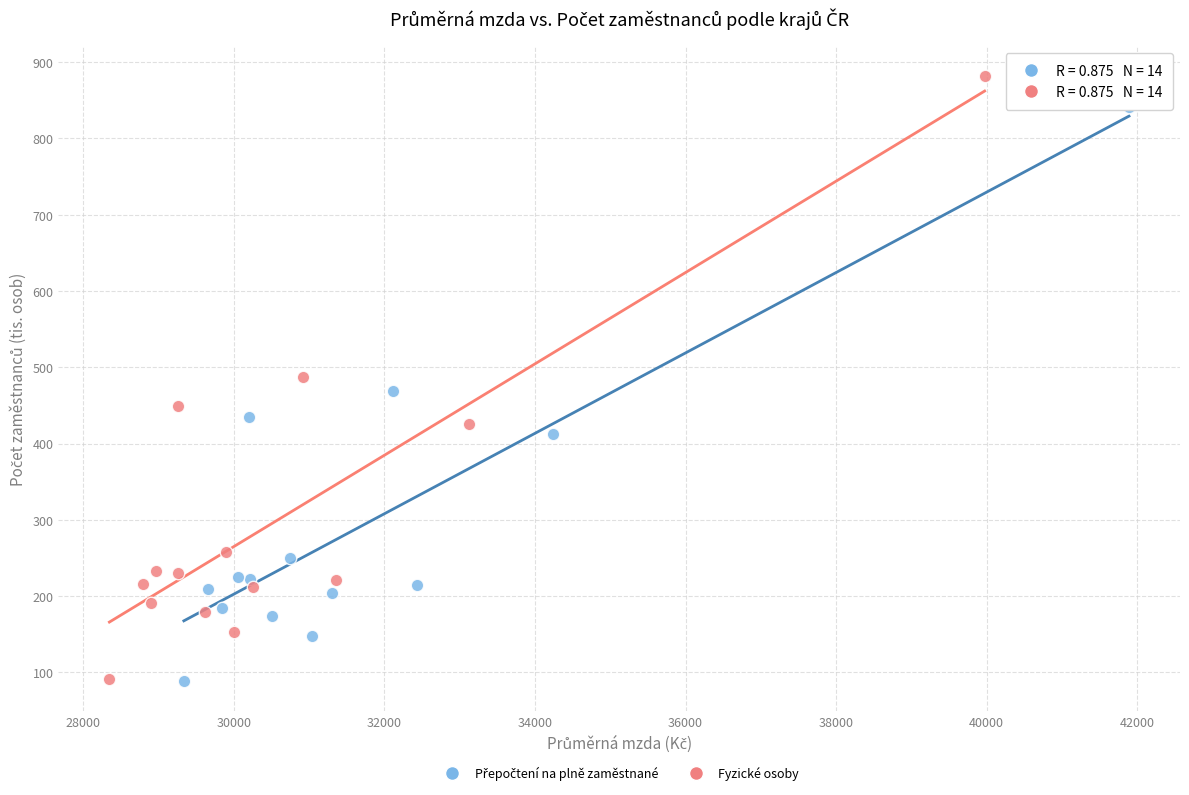

Which series has the largest Y range (max minus min)?

Fyzické osoby